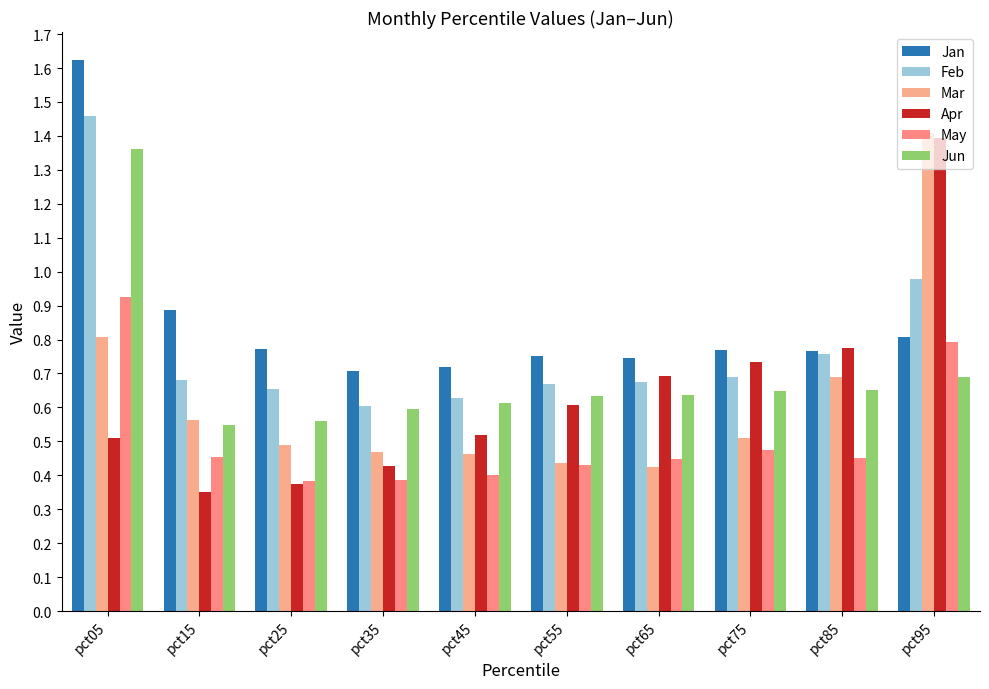

At which category is the sum across all series the highest?

pct05